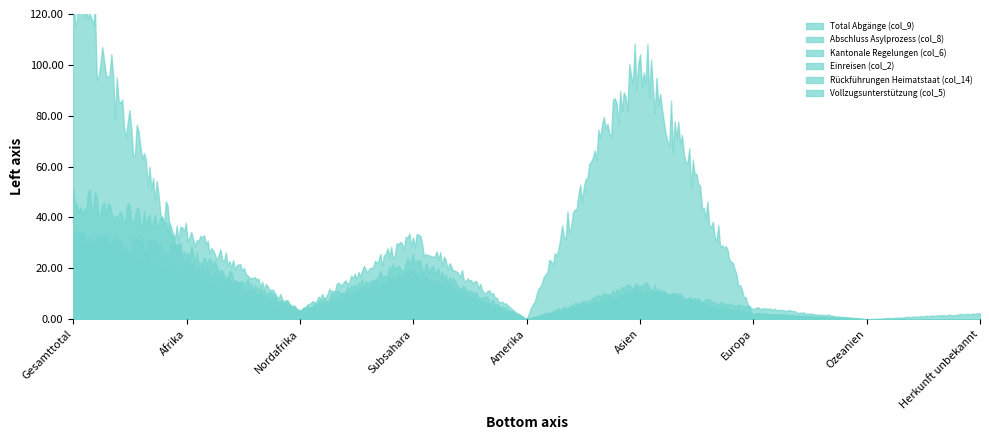

The value of Total Abgänge (col_9) at Ozeanien is 0. True or false?

True